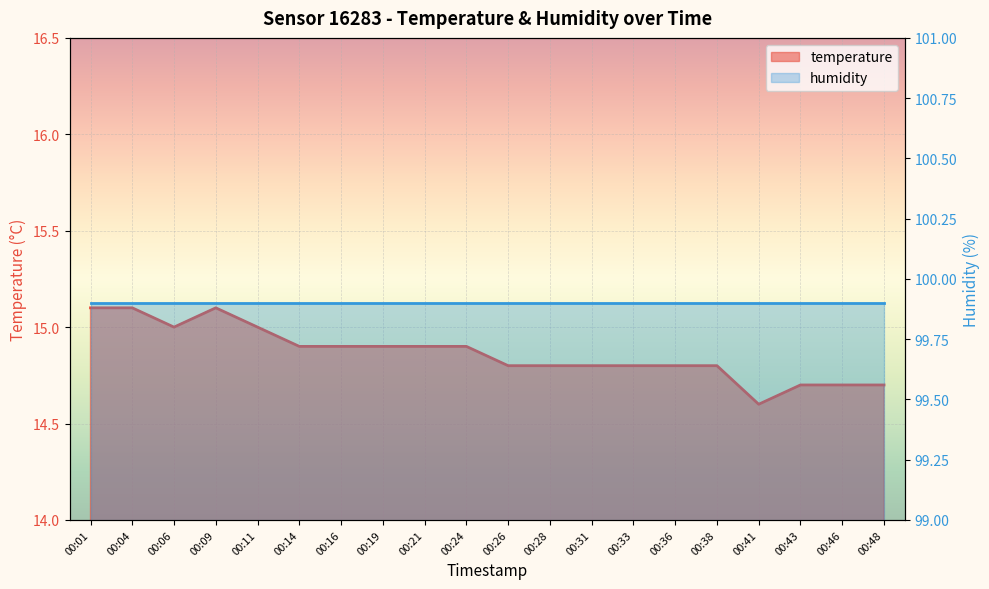

How many data points does each series have?

20